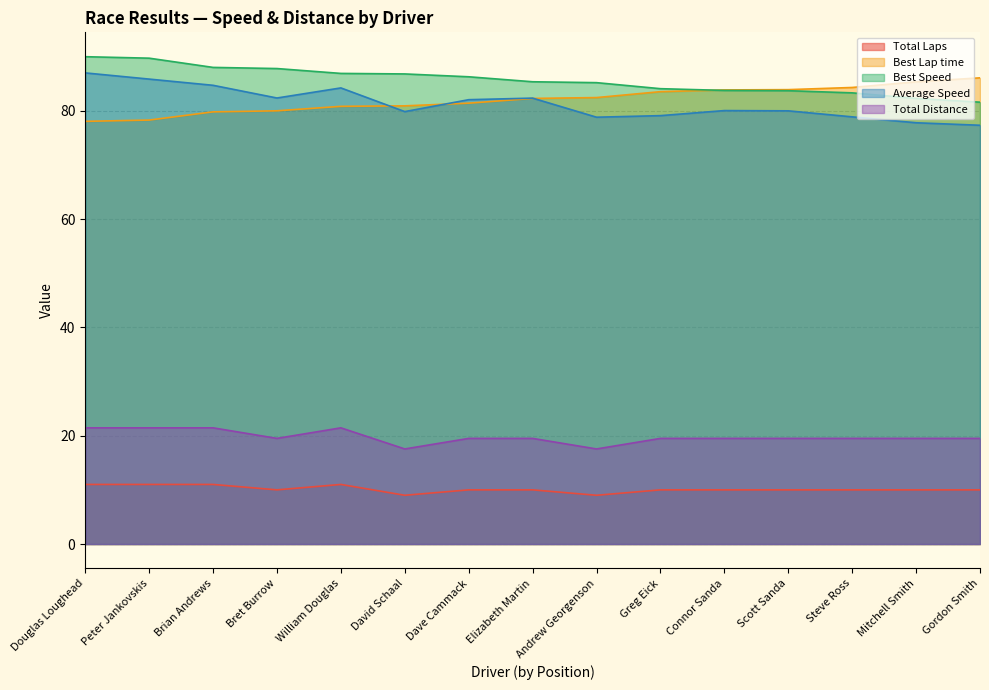

In Total Distance, how many points are higher than both neighbors (excluding endpoints)?

1